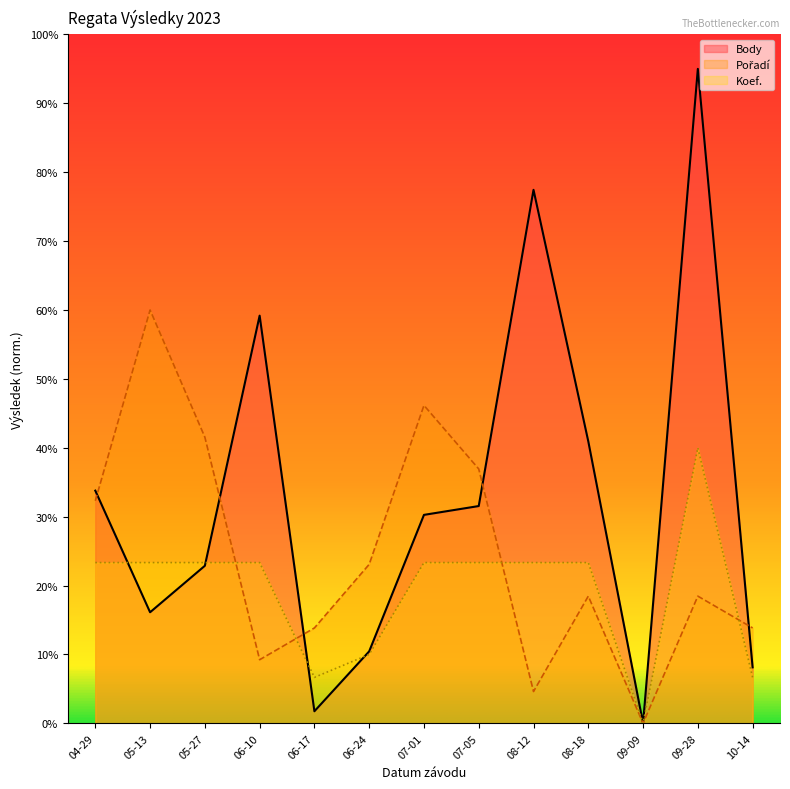

How many intersections are there between Pořadí and Koef.?

4